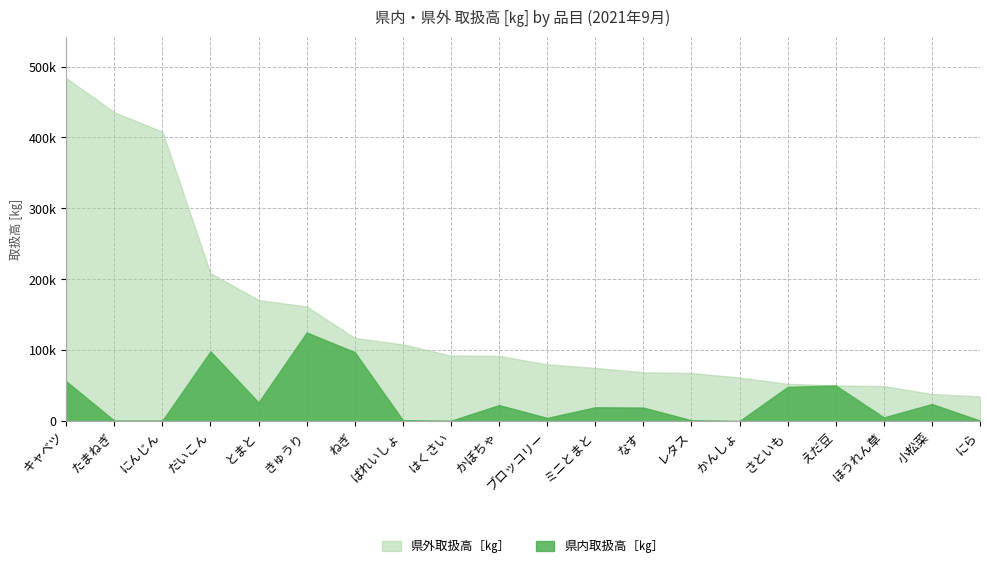

Reading left to right, transcribe all the data shown in this chart.

県内取扱高［㎏］: キャベツ=56220	たまねぎ=730	にんじん=710	だいこん=98350	とまと=26305	きゅうり=125067	ねぎ=97248	ばれいしょ=1287	はくさい=525	かぼちゃ=22633	ブロッコリー=4535	ミニとまと=19533	なす=19116	レタス=1194	かんしょ=149	さといも=48276	えだ豆=50350	ほうれん草=5241	小松菜=24151	にら=732
県外取扱高［㎏］: キャベツ=427536	たまねぎ=434801	にんじん=407452	だいこん=110190	とまと=144408	きゅうり=36653	ねぎ=19983	ばれいしょ=106960	はくさい=91827	かぼちゃ=69341	ブロッコリー=75488	ミニとまと=55474	なす=49758	レタス=66657	かんしょ=61315	さといも=4350	えだ豆=0	ほうれん草=44099	小松菜=14115	にら=34037